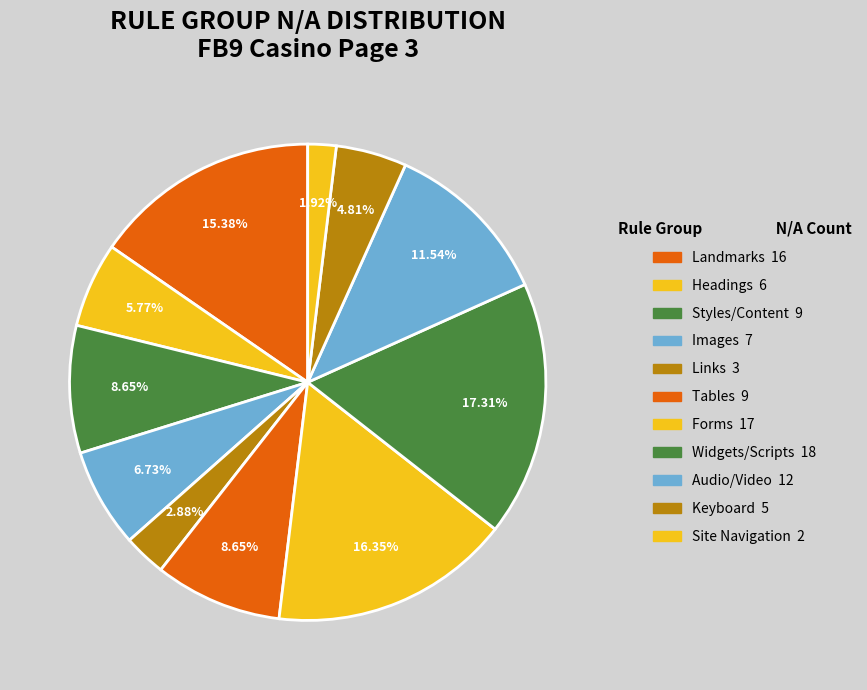

How many segments does this pie chart have?

11